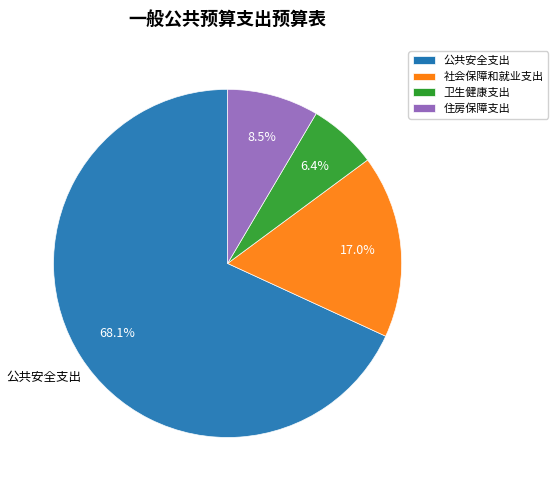

Which category has the biggest portion of the pie?

公共安全支出